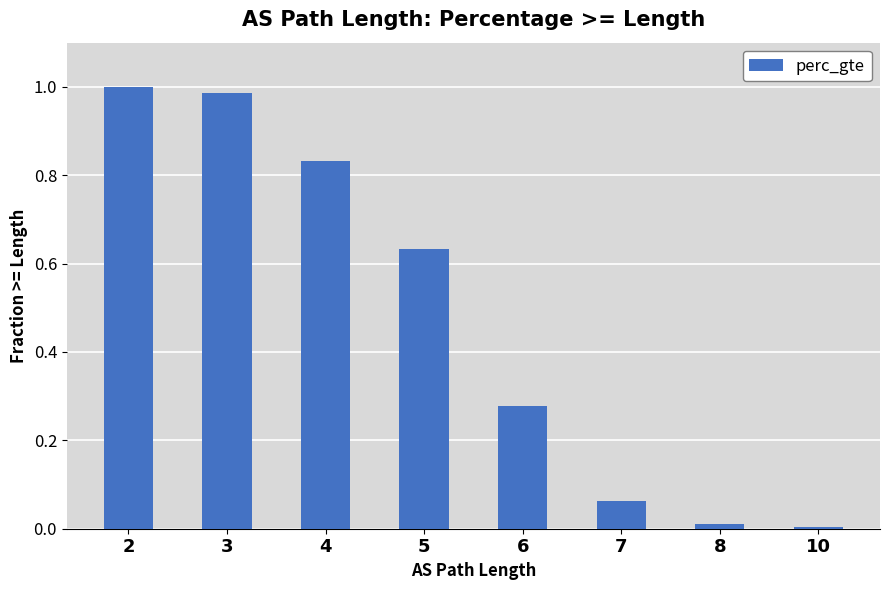

What is the change in value from 3 to 6?

-0.7